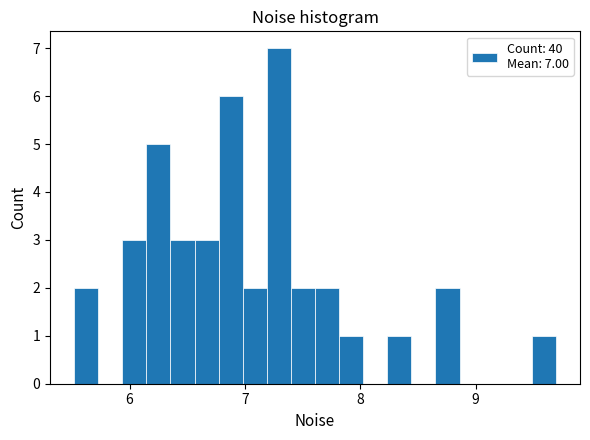

Read against the x-axis, roughly where is the centre of the tallest bar?

7.3